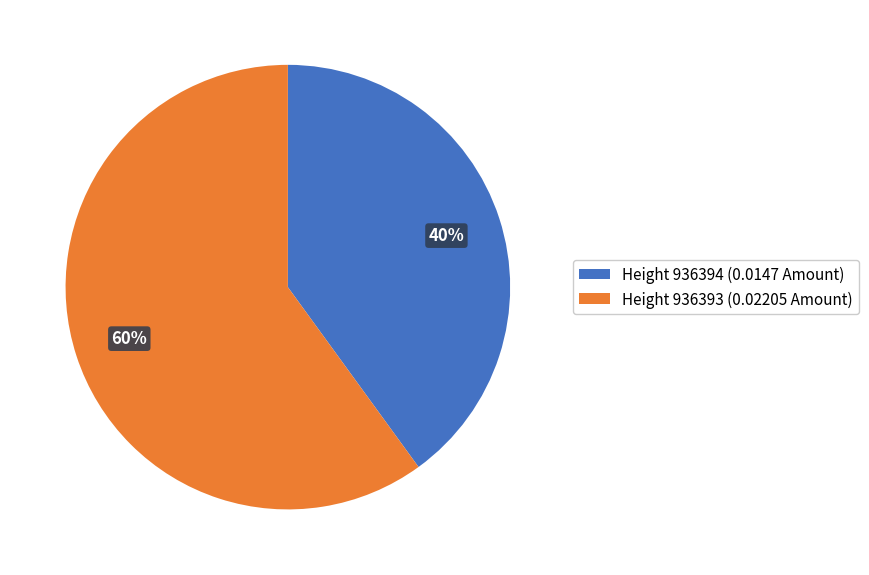

Is there any slice that represents more than half of the pie?

Yes